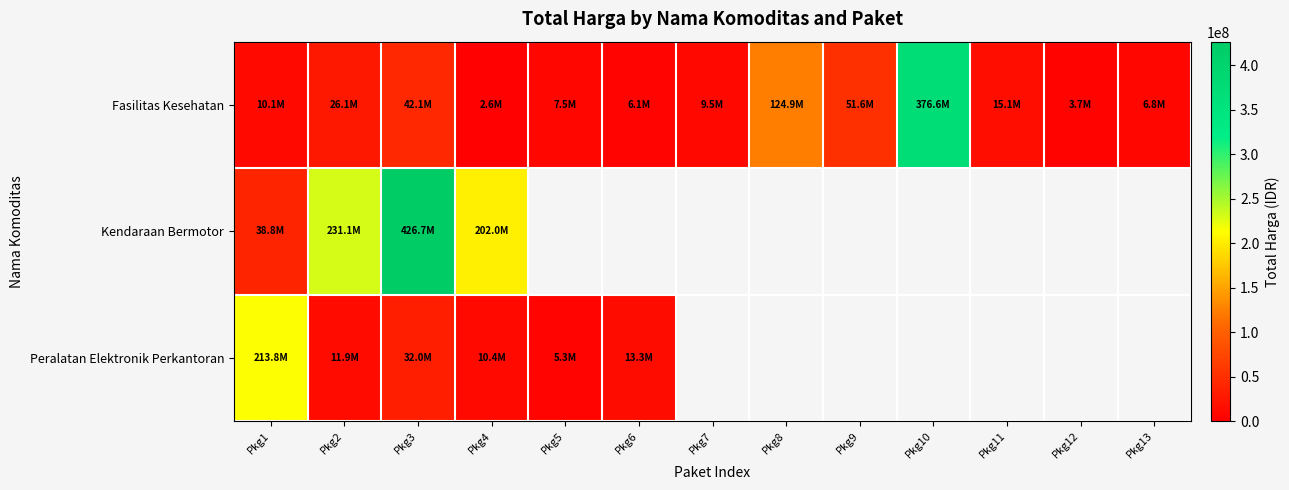

True or false: Fasilitas Kesehatan has a value of 26136000.0 at Pkg2.

True